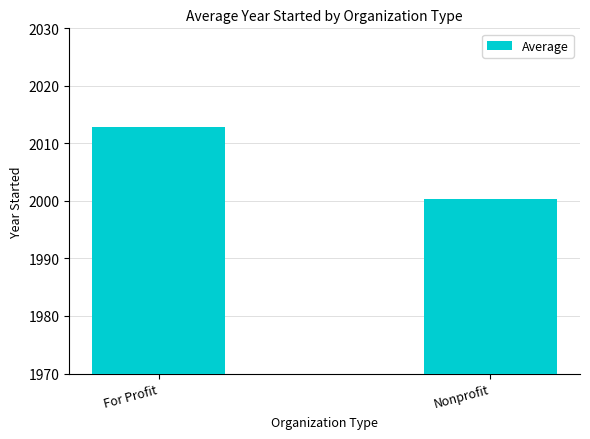

The value at For Profit is 2012.8. True or false?

True